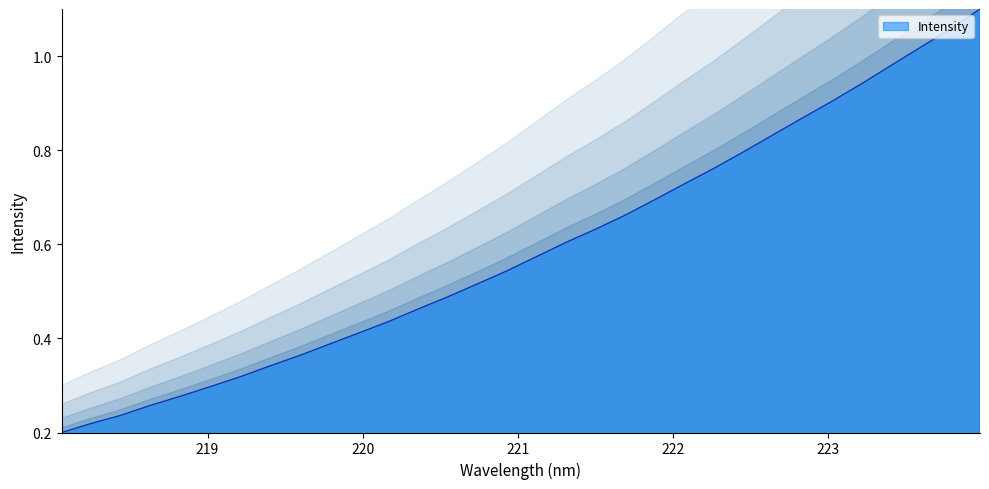

At which category does the chart reach its minimum across all series?

218.0596